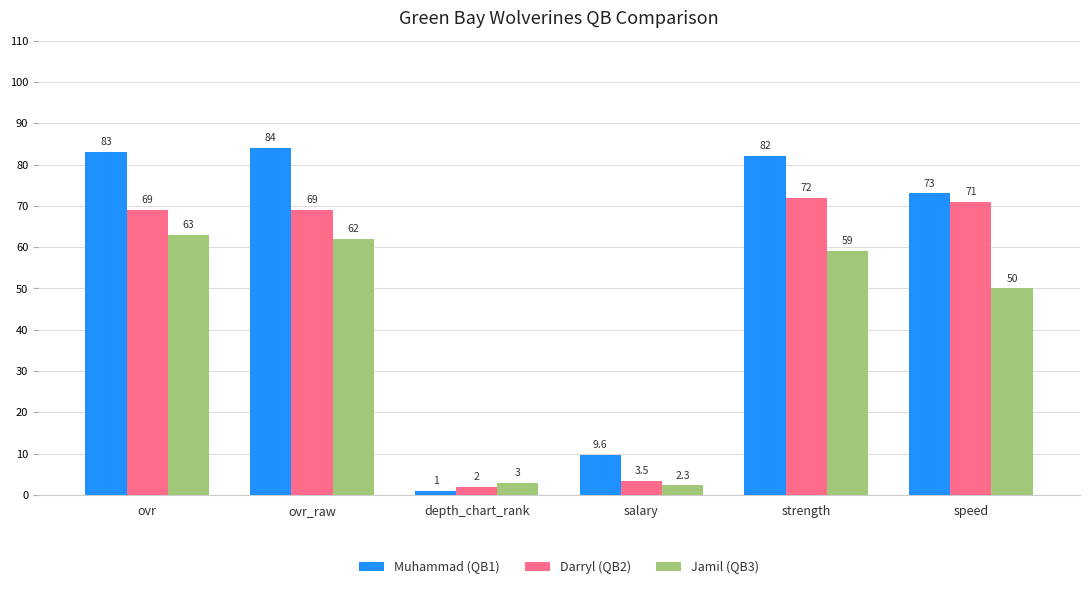

At how many categories does at least one series exceed 17?

4